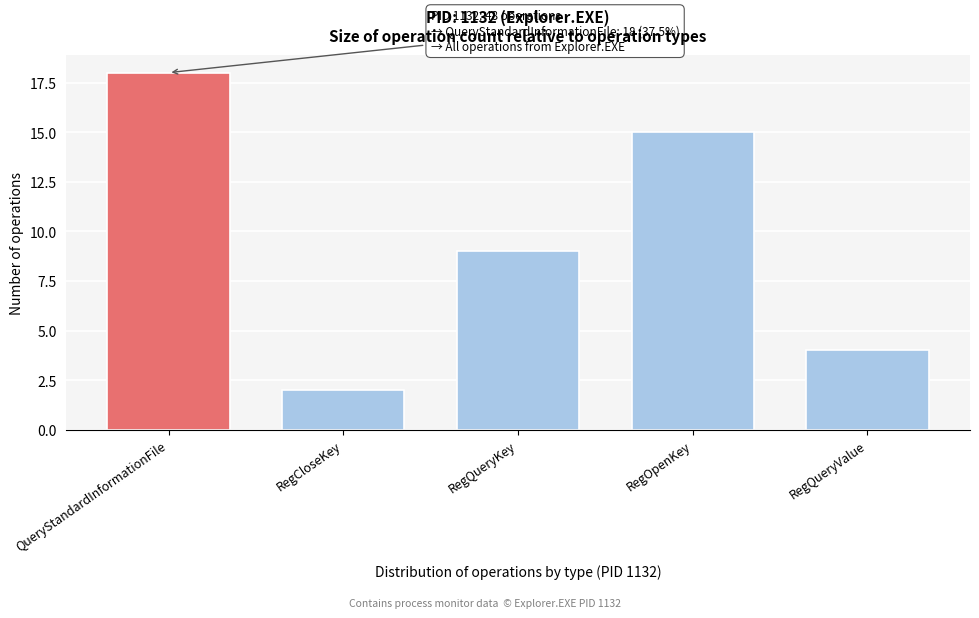

Reading left to right, transcribe all the data shown in this chart.

QueryStandardInformationFile=18	RegCloseKey=2	RegQueryKey=9	RegOpenKey=15	RegQueryValue=4